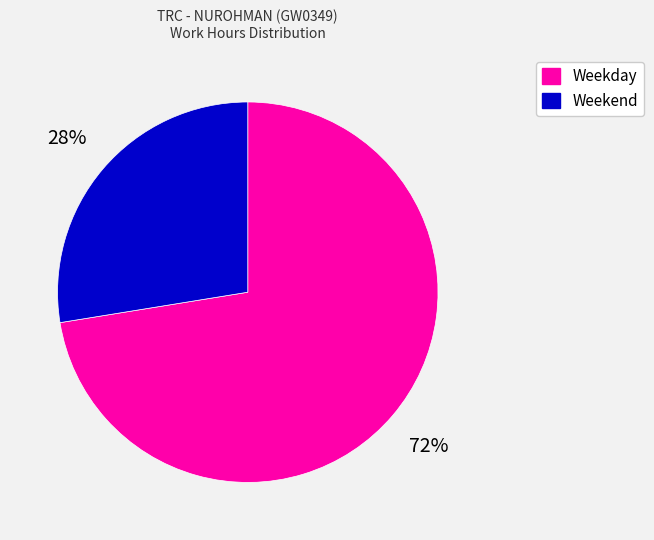

Is there a majority slice in this chart?

Yes